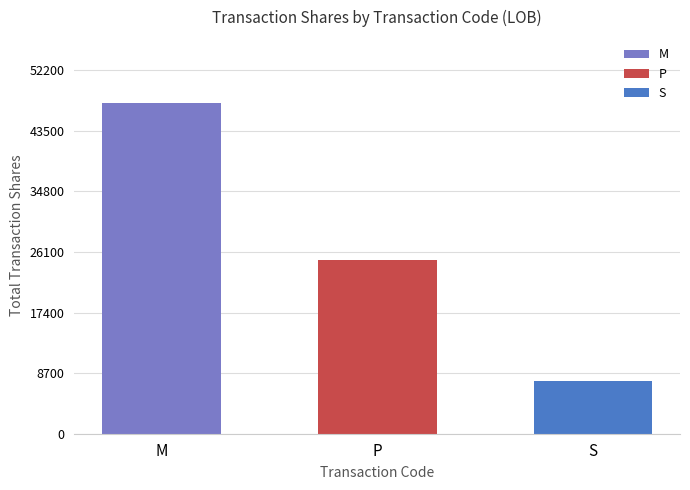

True or false: the data shows 6884 at 6.

False